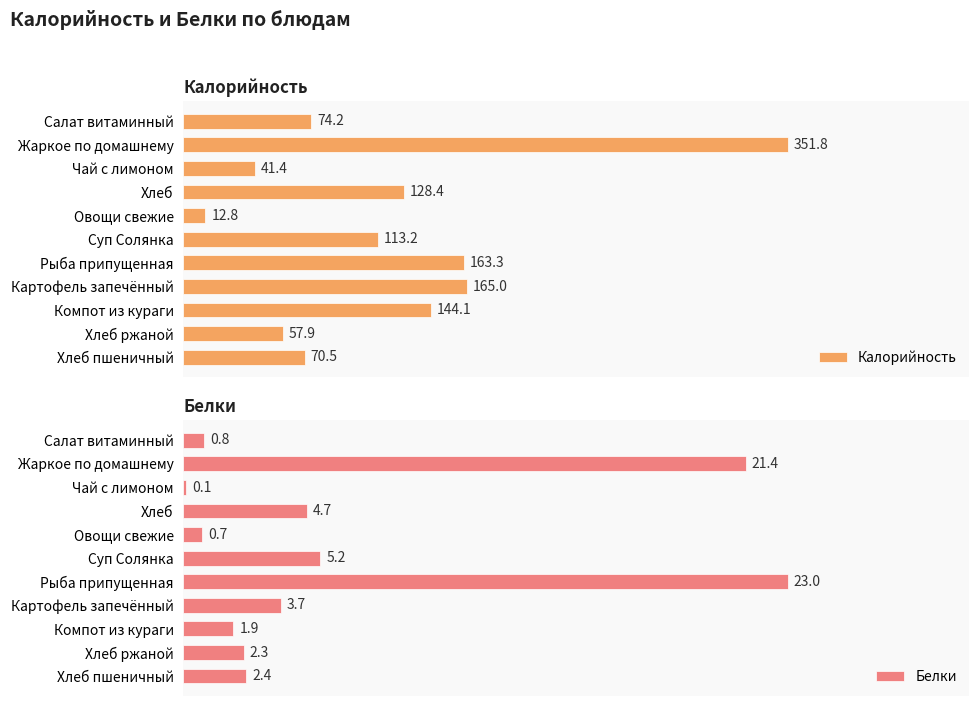

How many bars are there in each group?

2